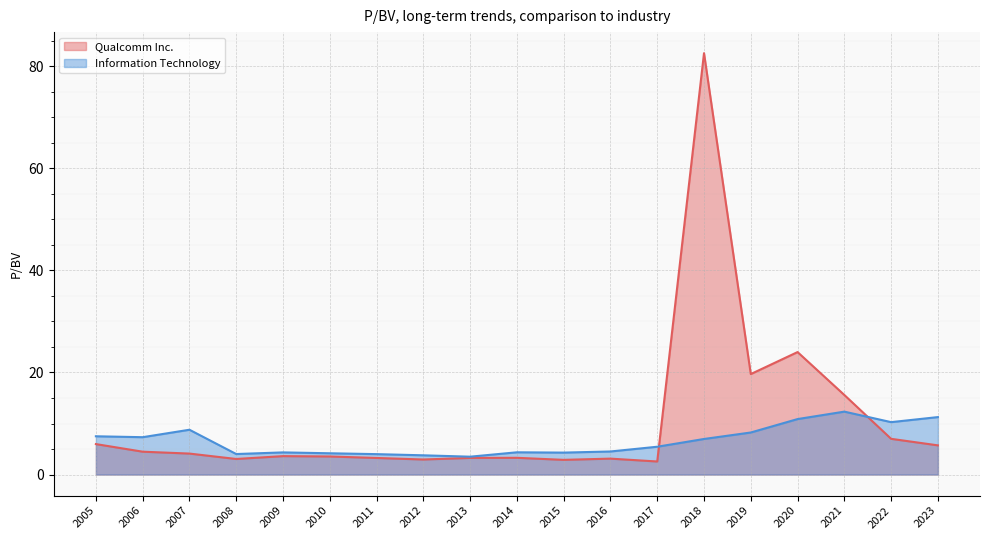

What is the difference between the maximum and second lowest values in the Information Technology series?

8.6